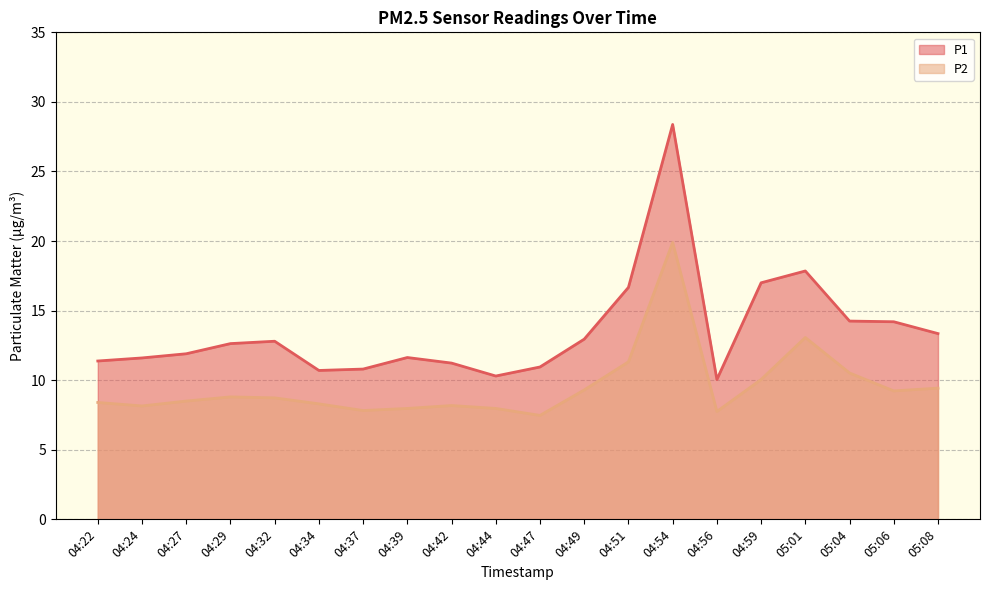

Rank the series by their average value, from lowest to highest.

P2, P1